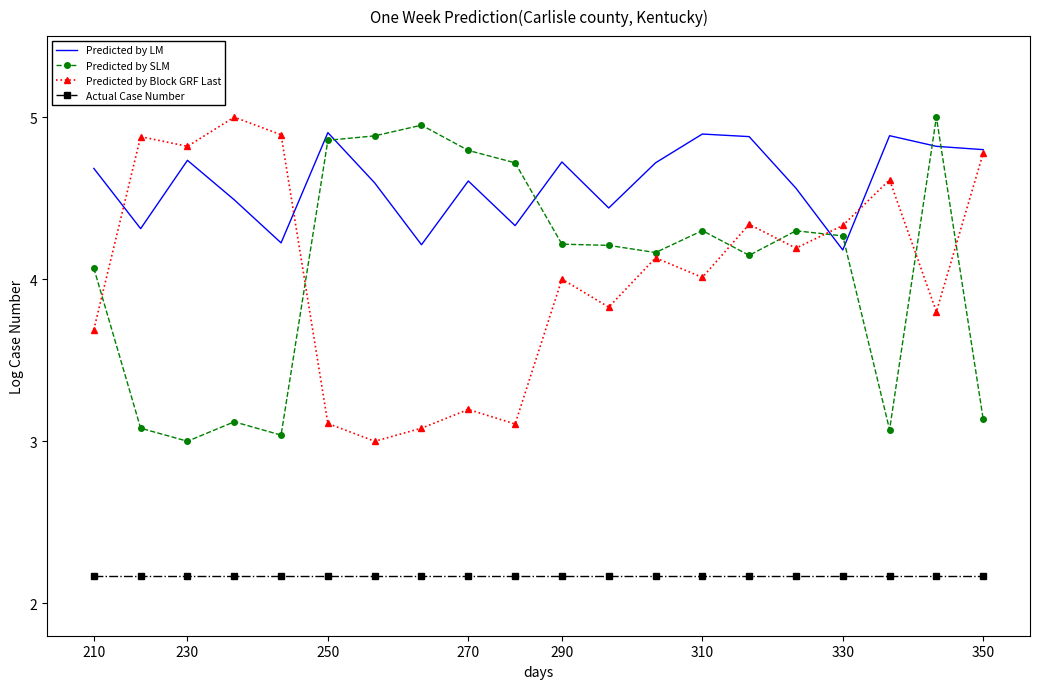

Which series has the largest total across all categories?

Predicted by LM